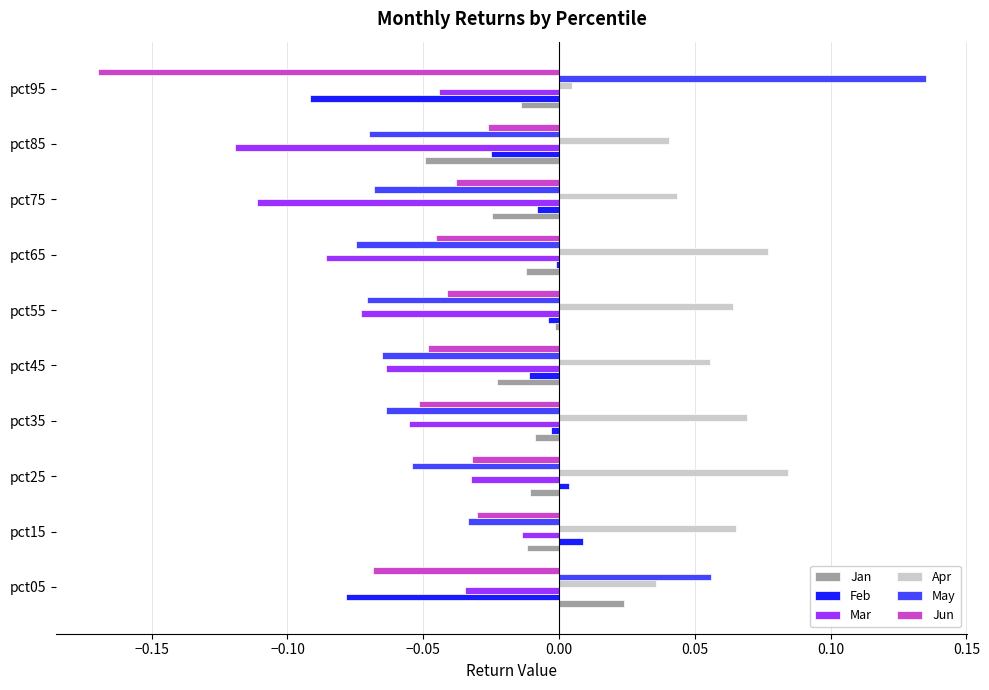

Is the value of Jun at pct25 greater than the value of May at pct45?

Yes